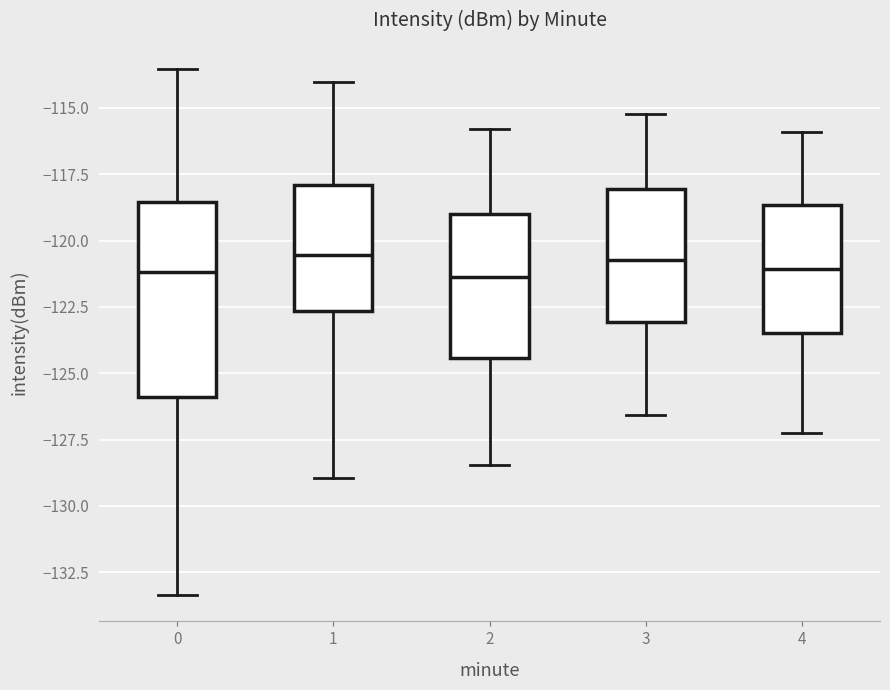

Where does the upper whisker of the box at x = 2 end on the y-axis? The values are not printed on the chart, so give them approximately, as read against the axis.

-116.0